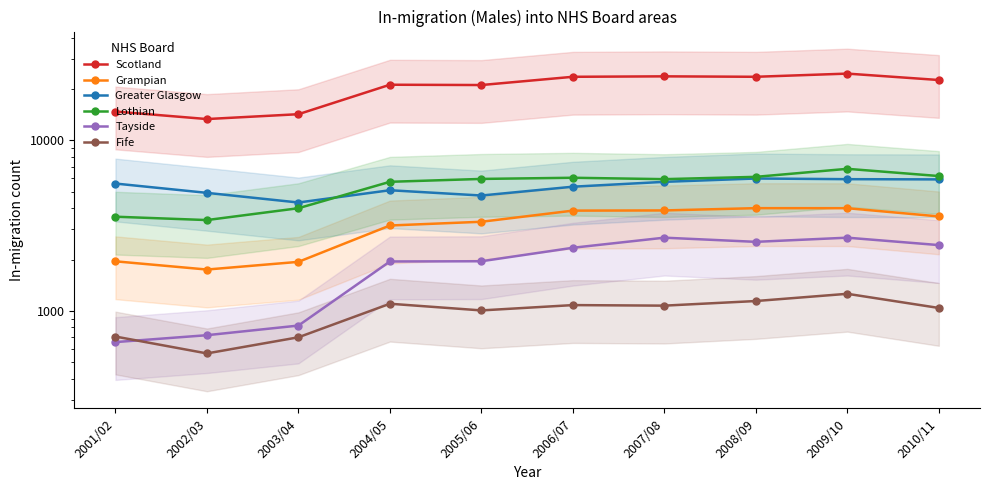

Is it true that Greater Glasgow equals 5953 at 2003/04?

False